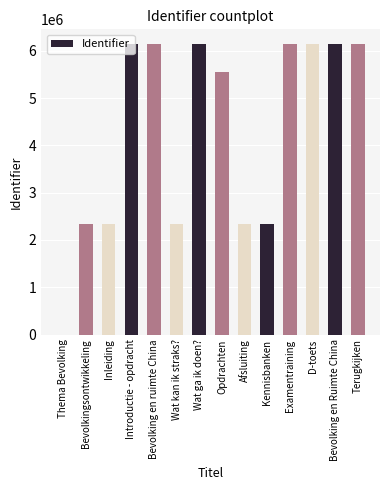

The chart shows a value of 2836477 at Introductie - opdracht. True or false?

False